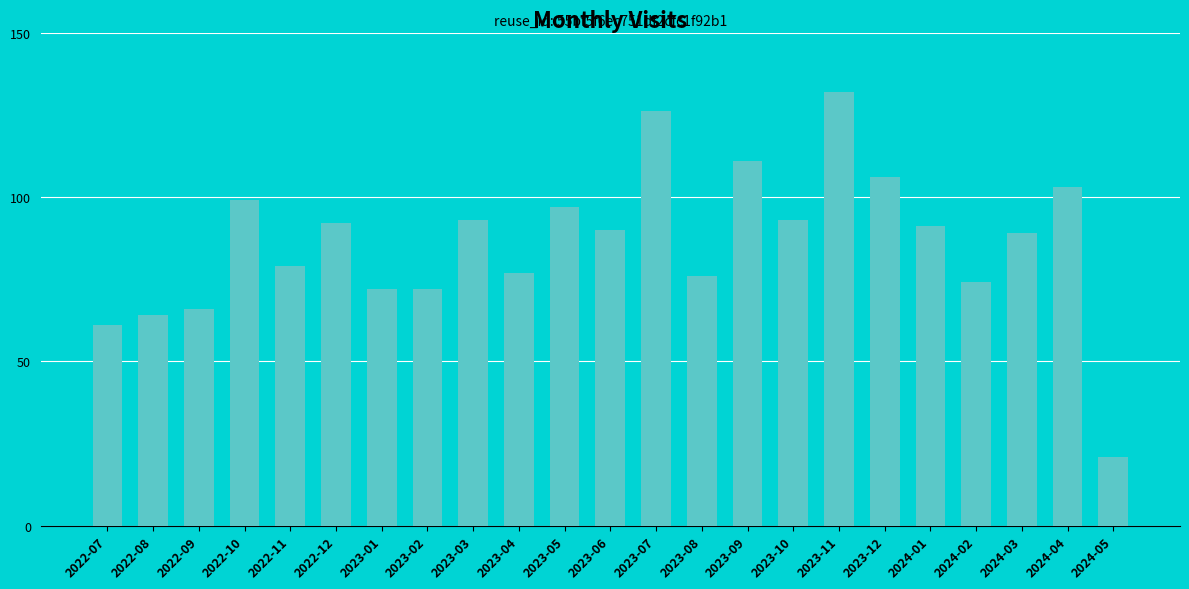

What is the greatest value displayed?

132